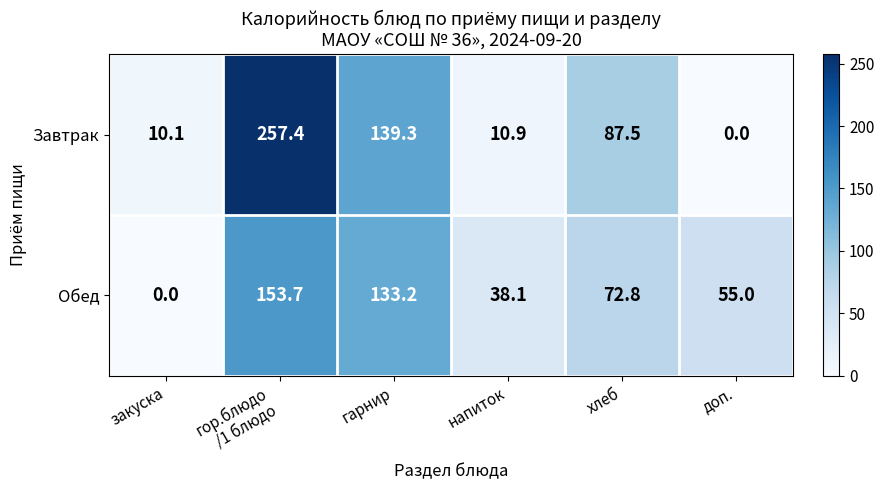

What is the difference between the Завтрак values at гарнир and хлеб?

51.8